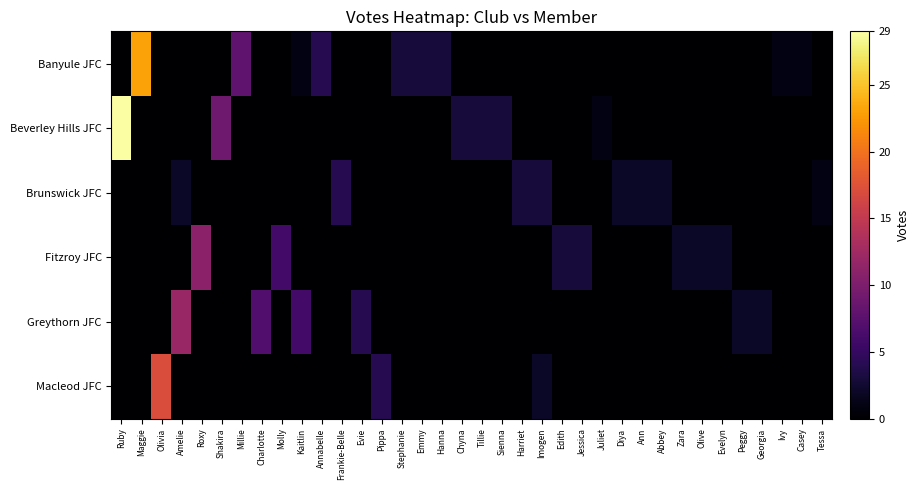

At which category is the sum across all series the highest?

Ruby